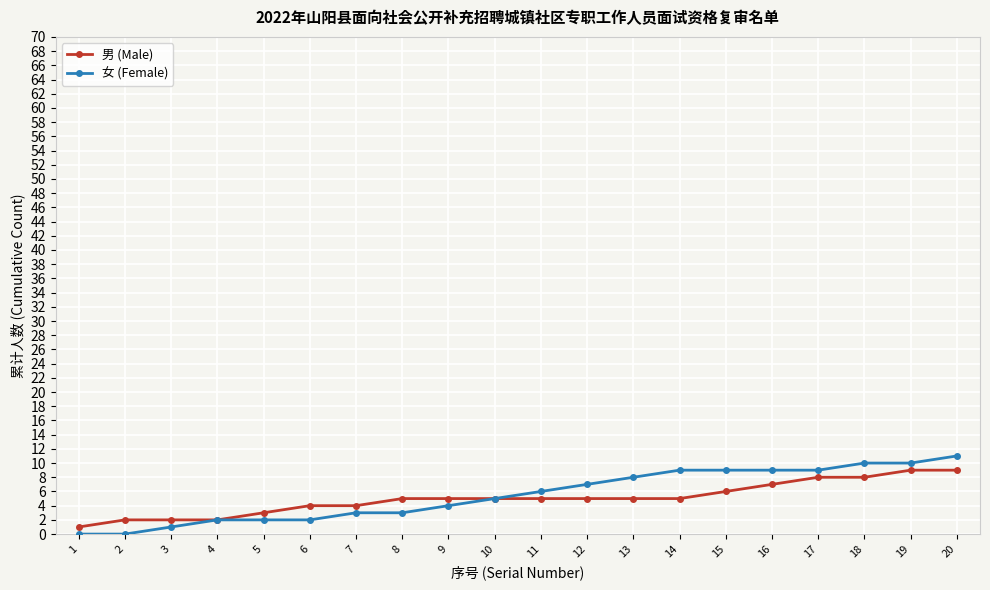

What is the value of the 男 (Male) point at the 3rd from the left?

2